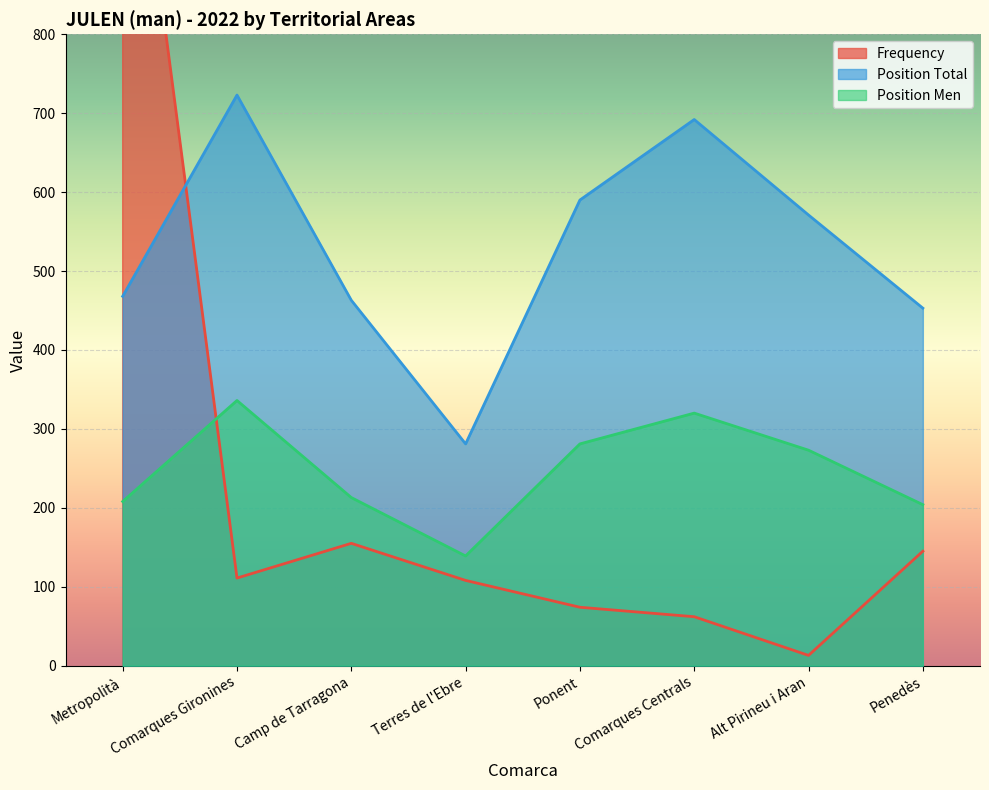

List the labels in order of Position Total value, largest first.

Comarques Gironines, Comarques Centrals, Ponent, Alt Pirineu i Aran, Metropolità, Camp de Tarragona, Penedès, Terres de l'Ebre